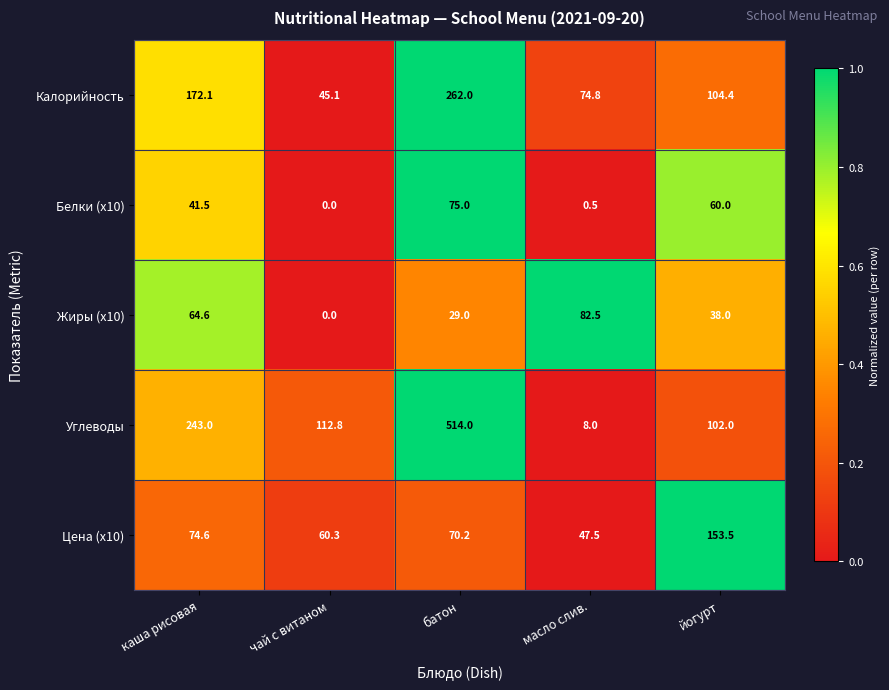

What is the highest value of the Цена (x10) series?

153.5